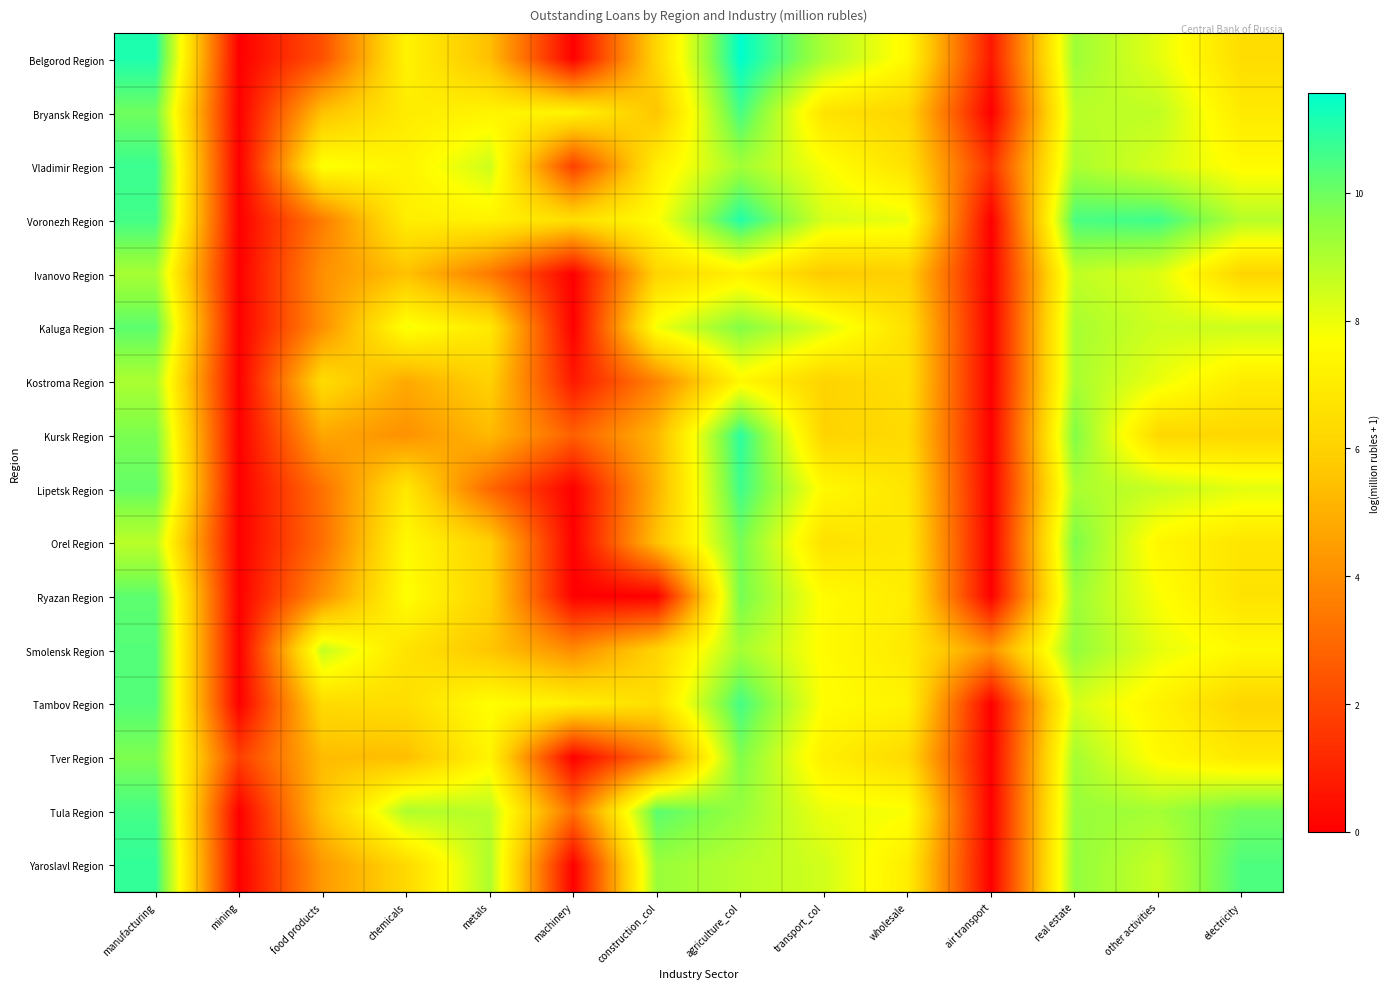

Between mining and chemicals, which series saw the biggest shift?

Tula Region